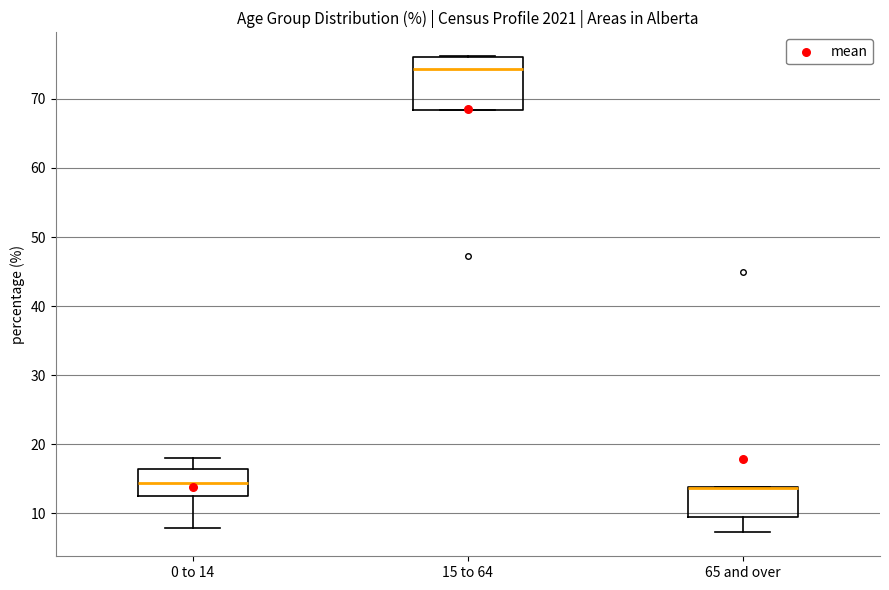

Where does the upper whisker of the box for 0 to 14 end on the y-axis? The values are not printed on the chart, so give them approximately, as read against the axis.

18